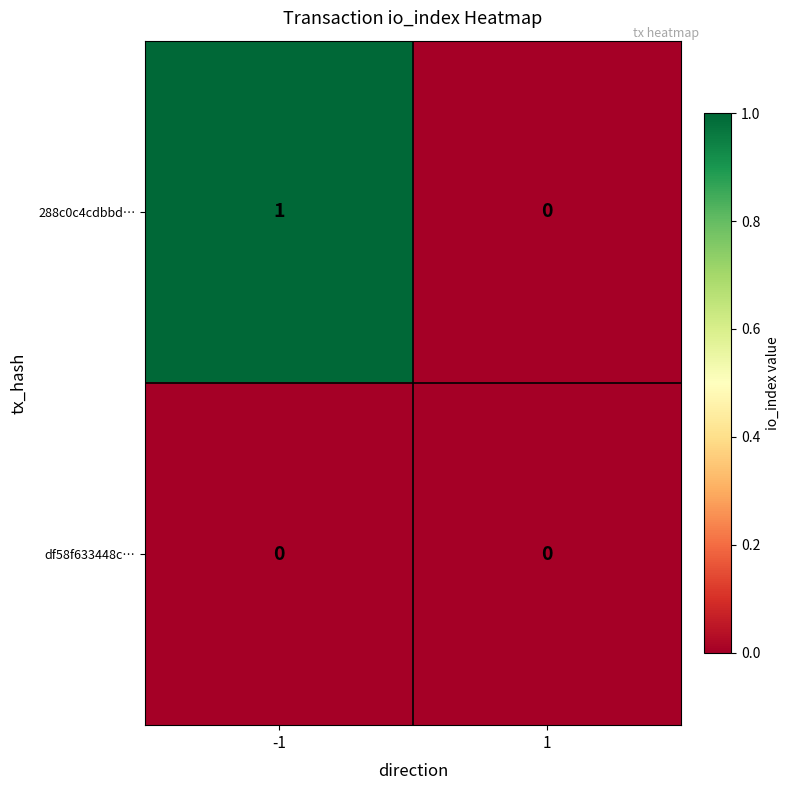

True or false: 288c0c4cdbbd… has a value of 1 at -1.

True